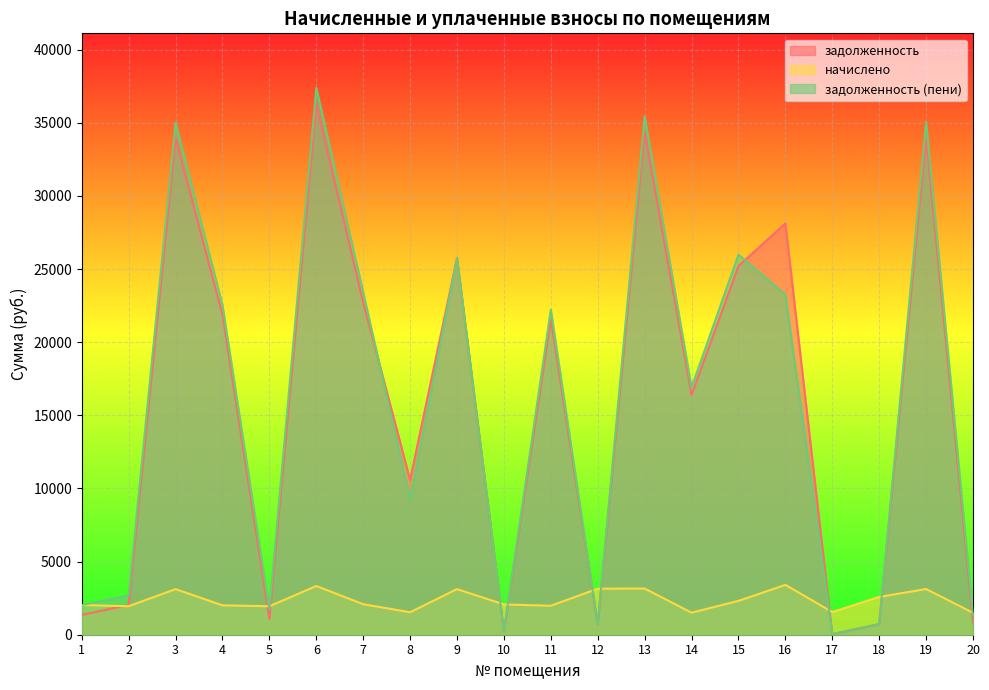

How many distinct data groups are displayed?

3